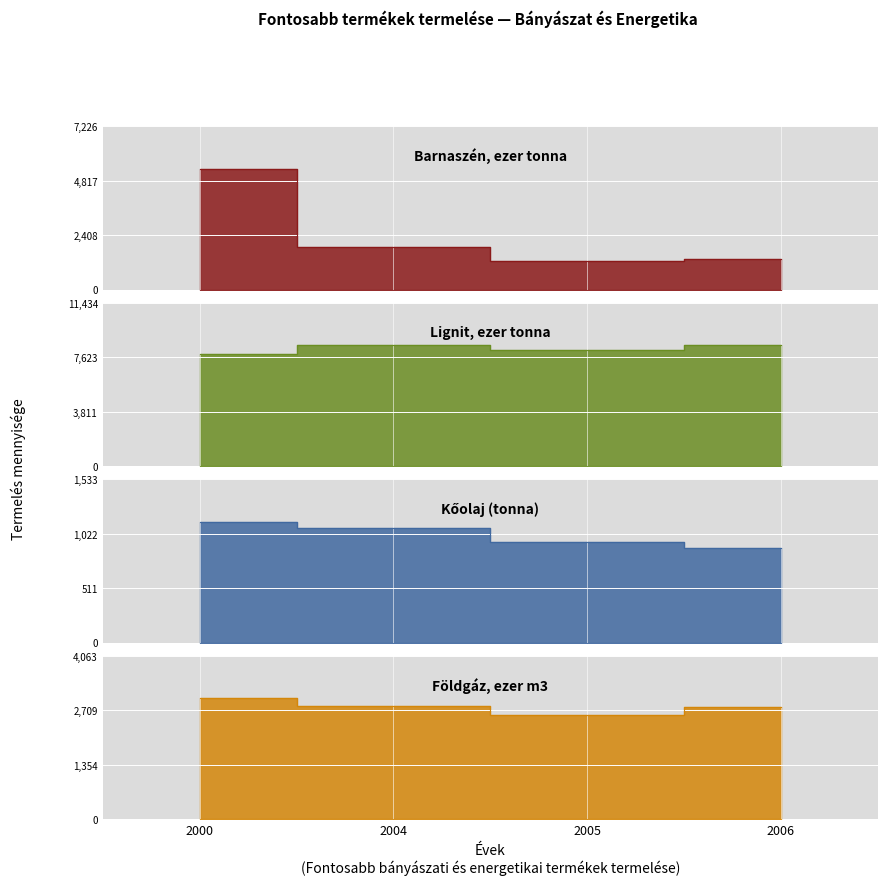

Which series has the largest total across all categories?

Lignit, ezer tonna